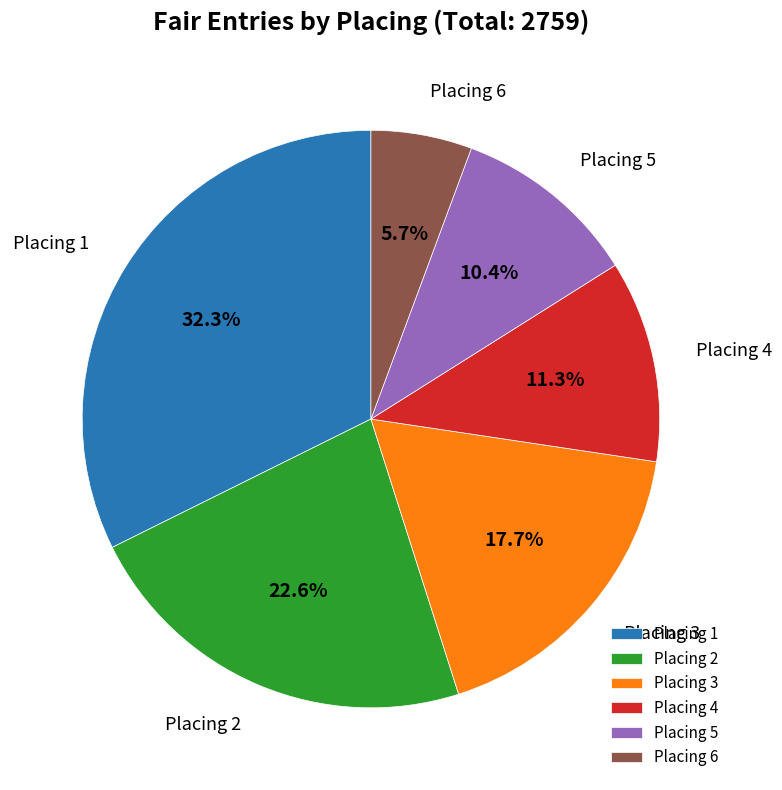

What is the ratio of the value at Placing 4 to the value at Placing 6?

2.0